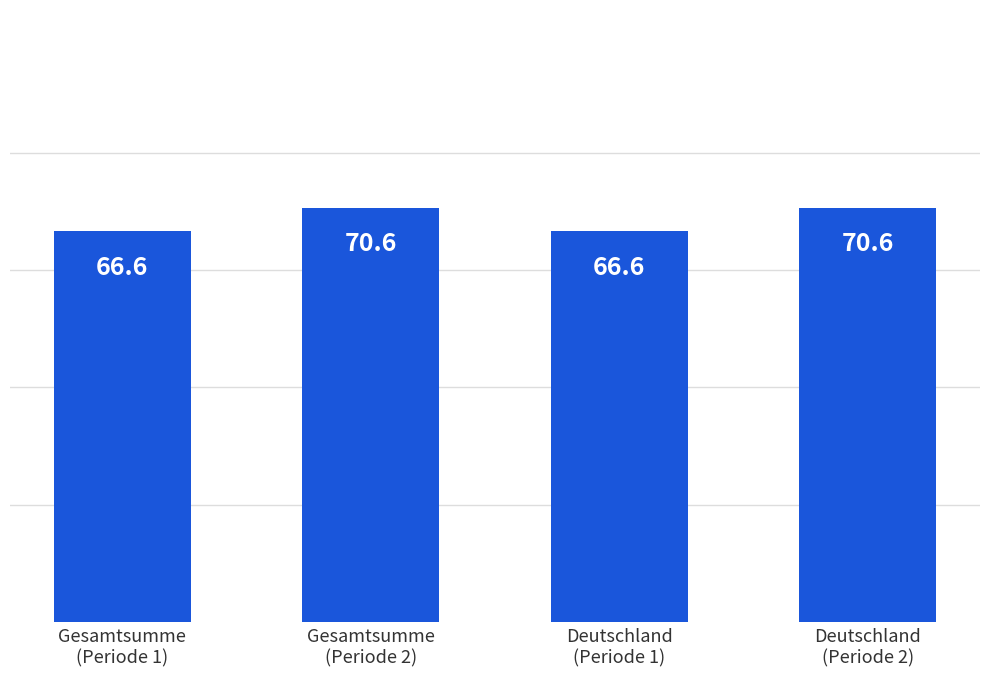

Read the value at Gesamtsumme
(Periode 2).

70.6